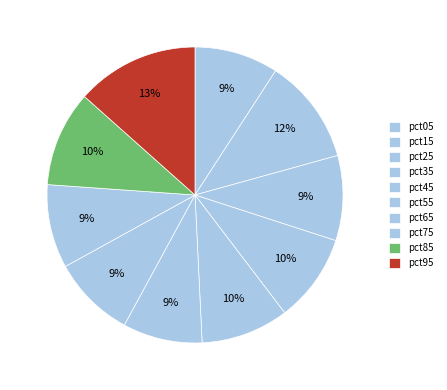

Count the number of slices in the pie.

10